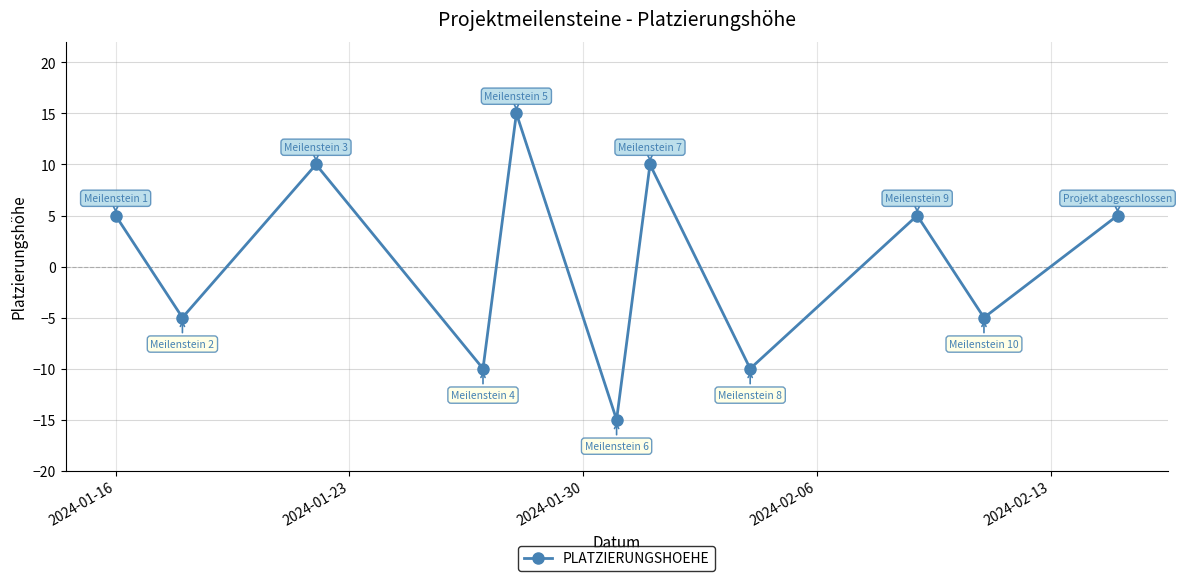

Count the values in the range -10 to 10.

9